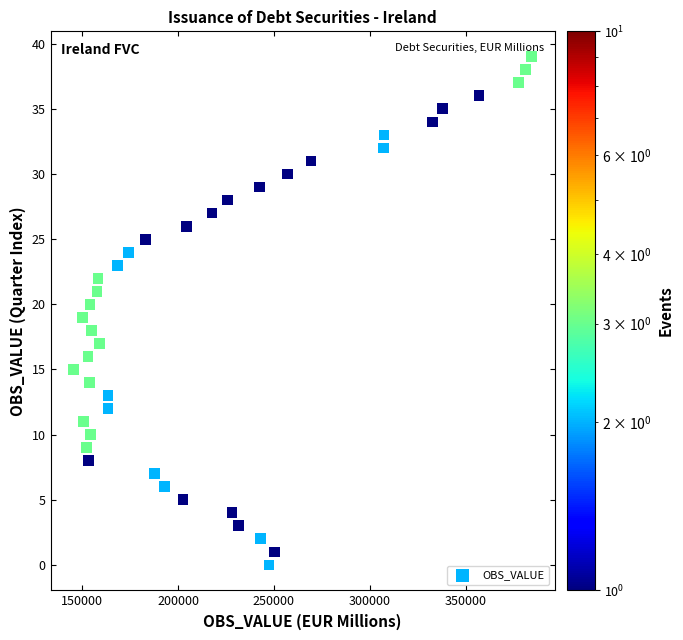

What is the range of Y values (max minus min)?

39